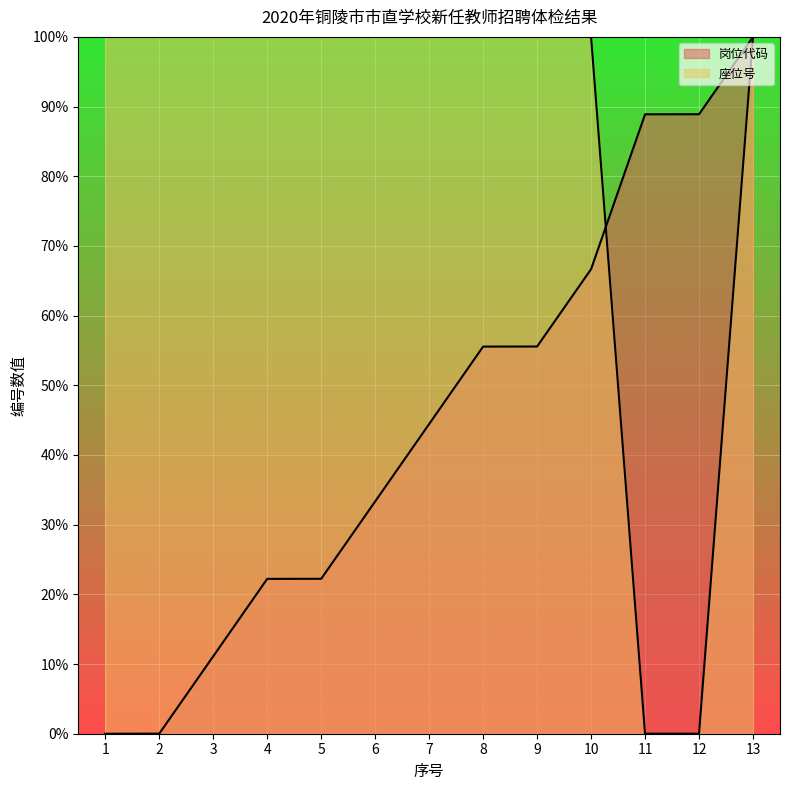

Count the number of categories in the chart.

13